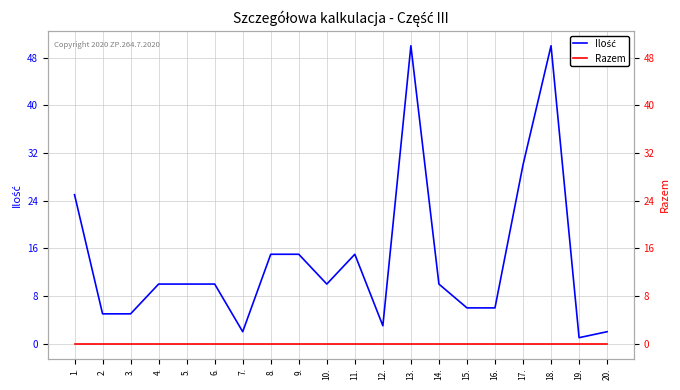

At which label does Ilość reach its peak?

13.